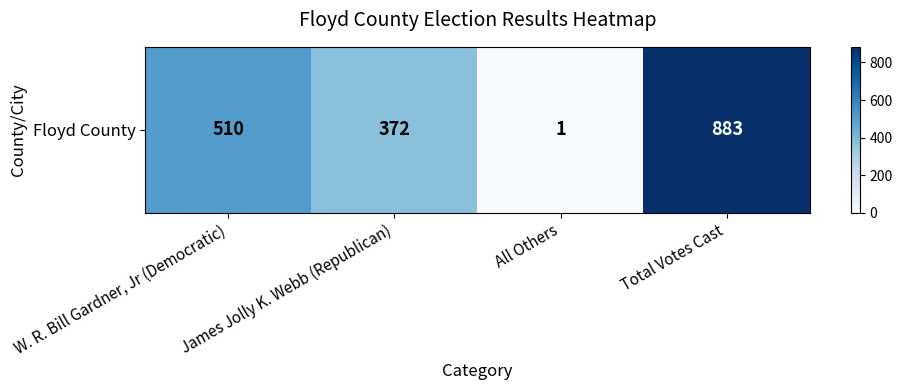

What is the ratio of the value at W. R. Bill Gardner, Jr (Democratic) to the value at All Others?

510.0